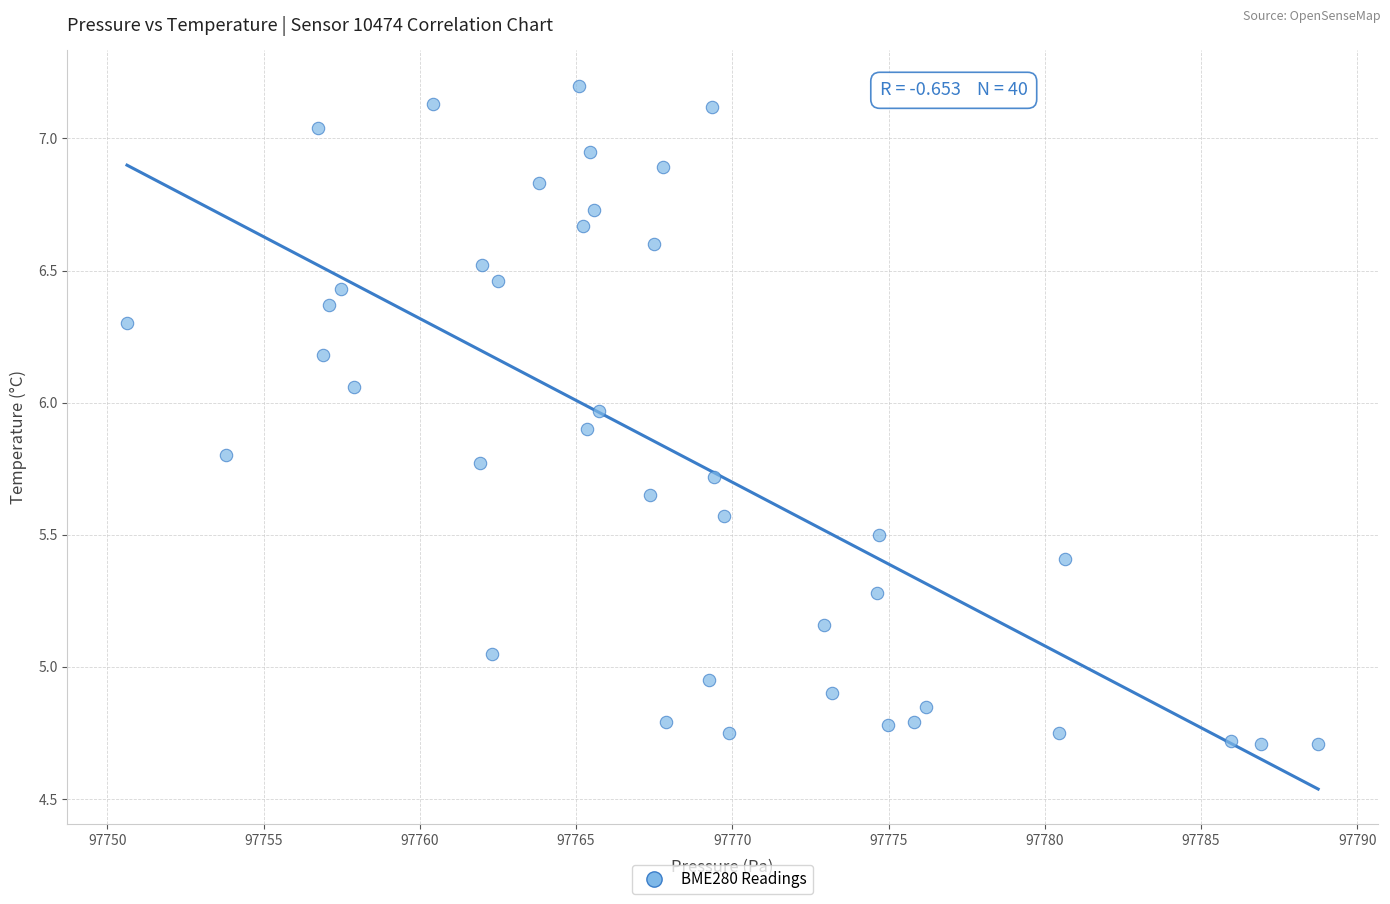

What is the range of Y values (max minus min)?

2.5